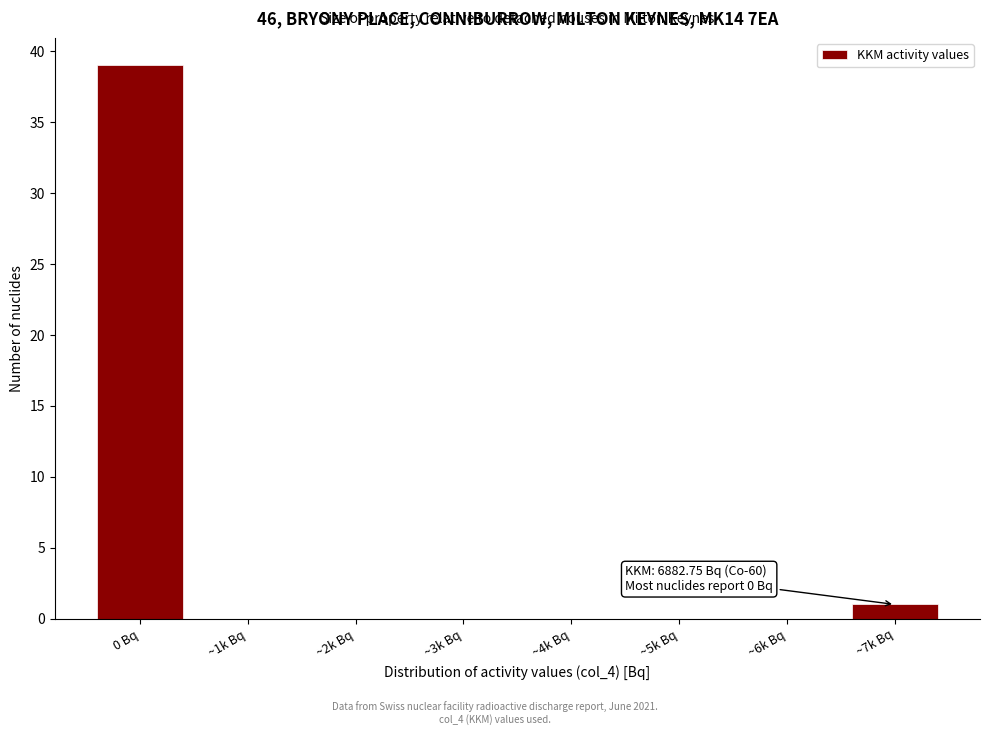

Reading right to left, extract all data points from this chart.

~7k Bq=1	~6k Bq=0	~5k Bq=0	~4k Bq=0	~3k Bq=0	~2k Bq=0	~1k Bq=0	0 Bq=39